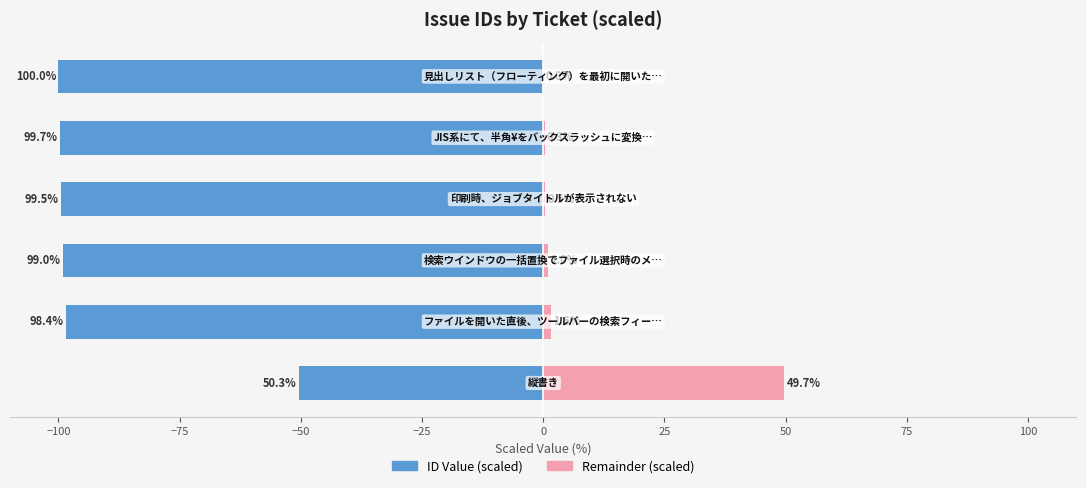

Is the value of ID Value (scaled) at −50 greater than the value of Remainder (scaled) at −125?

No